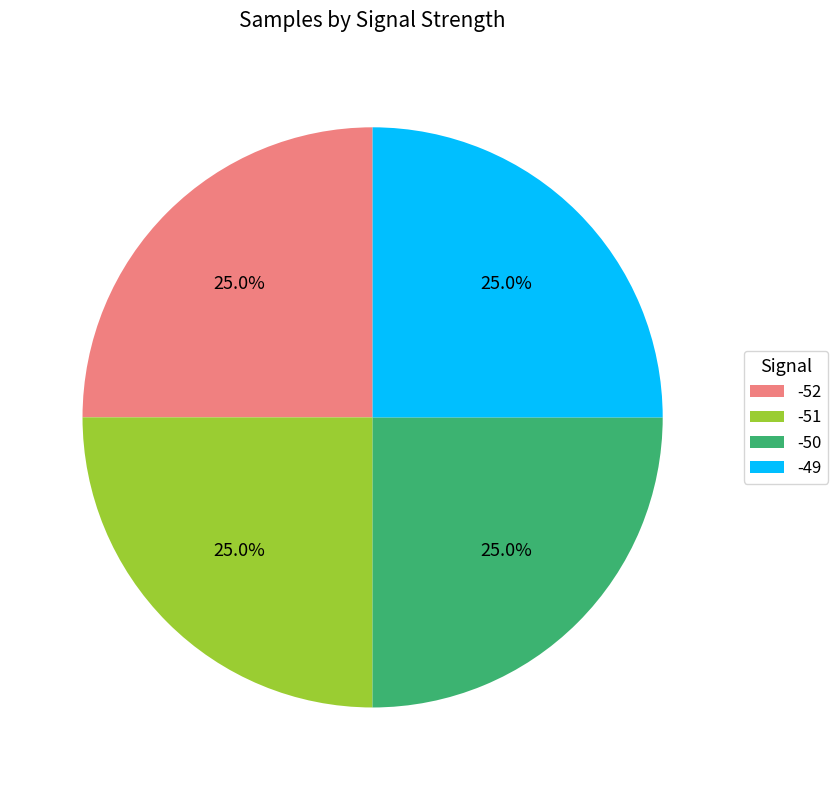

Approximately how many times larger is the value at -50 compared to -49?

1.0